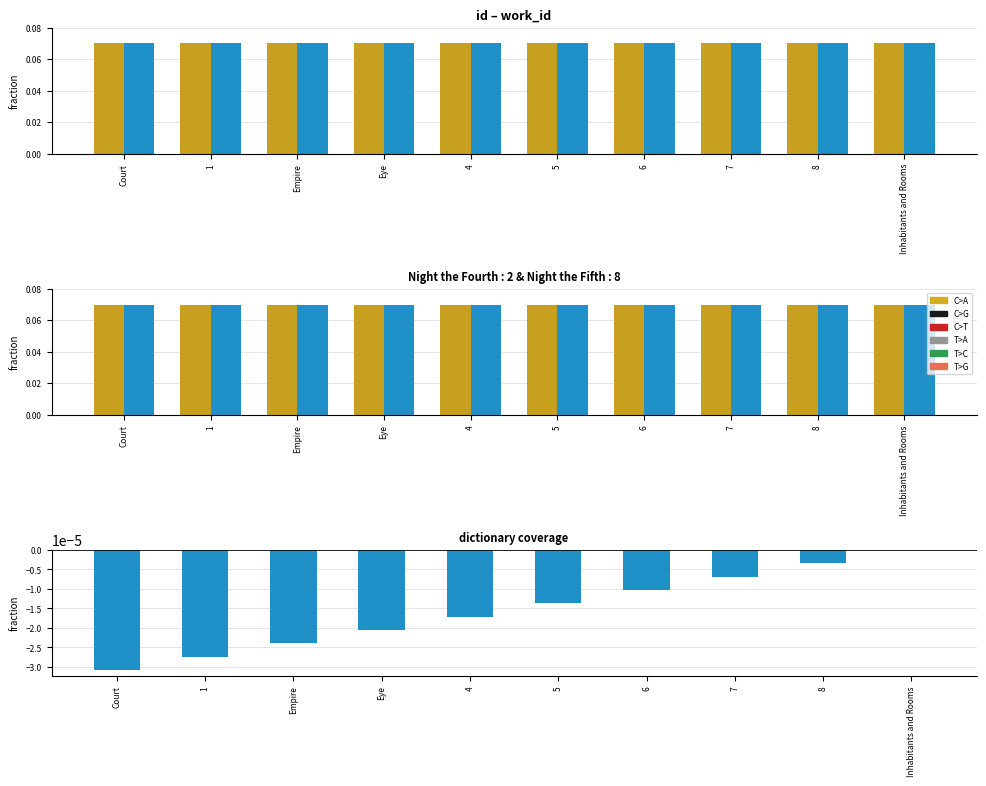

The value of id at 8 is 0.1. True or false?

False